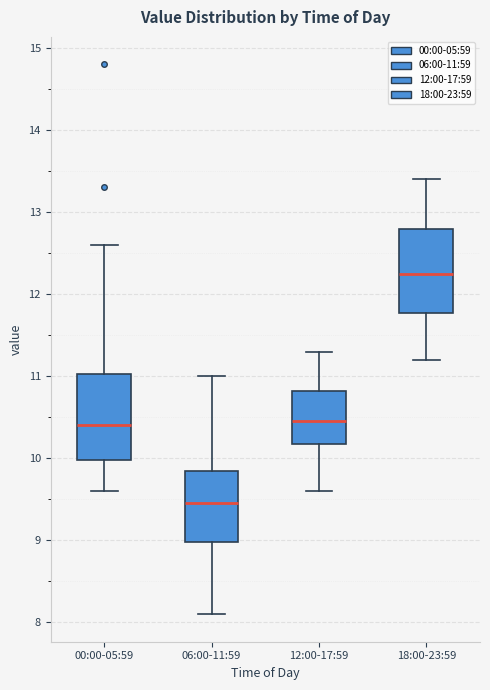

Reading left to right, read every box against the y-axis: the position of its median line, the range the box covers, and the ends of its whiskers. The values are not printed on the chart, so give them approximately, as read against the axis.

00:00-05:59: median 10.4, box 10.0 to 11.0, whiskers 9.6 to 12.6
06:00-11:59: median 9.5, box 9.0 to 9.9, whiskers 8.1 to 11.0
12:00-17:59: median 10.5, box 10.2 to 10.8, whiskers 9.6 to 11.3
18:00-23:59: median 12.3, box 11.8 to 12.8, whiskers 11.2 to 13.4